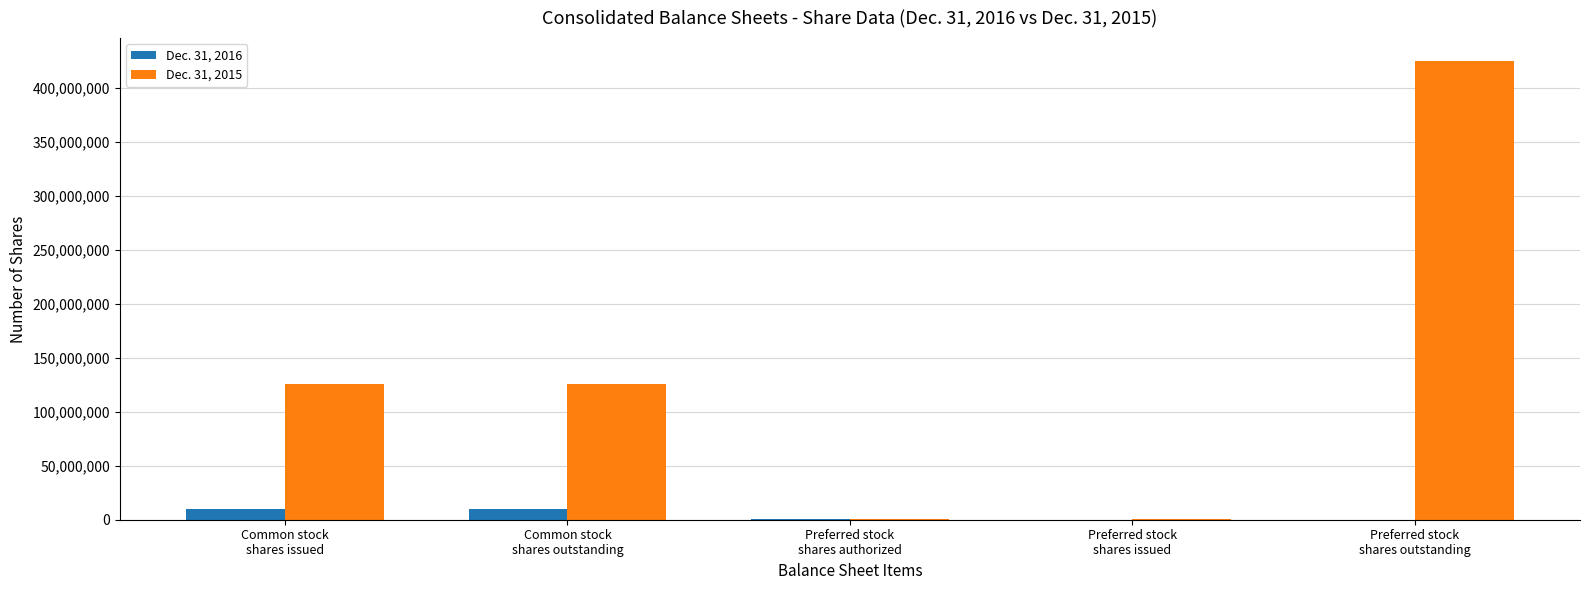

Which series has the largest total across all categories?

Dec. 31, 2015